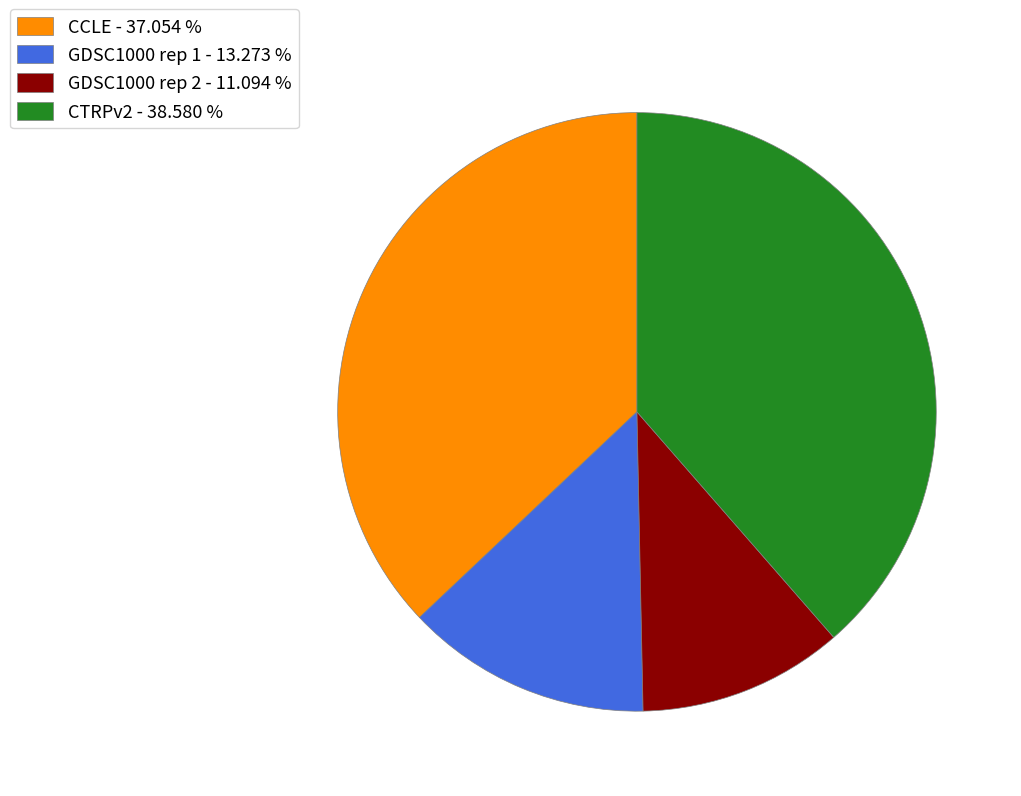

How many slices are in this pie chart?

4